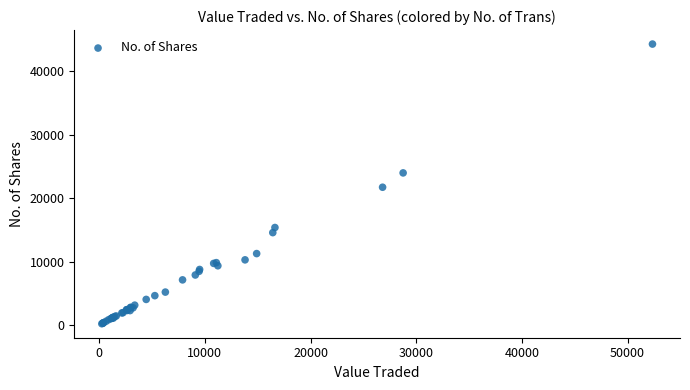

What Y value in the scatter plot is closest to 22237?

21712